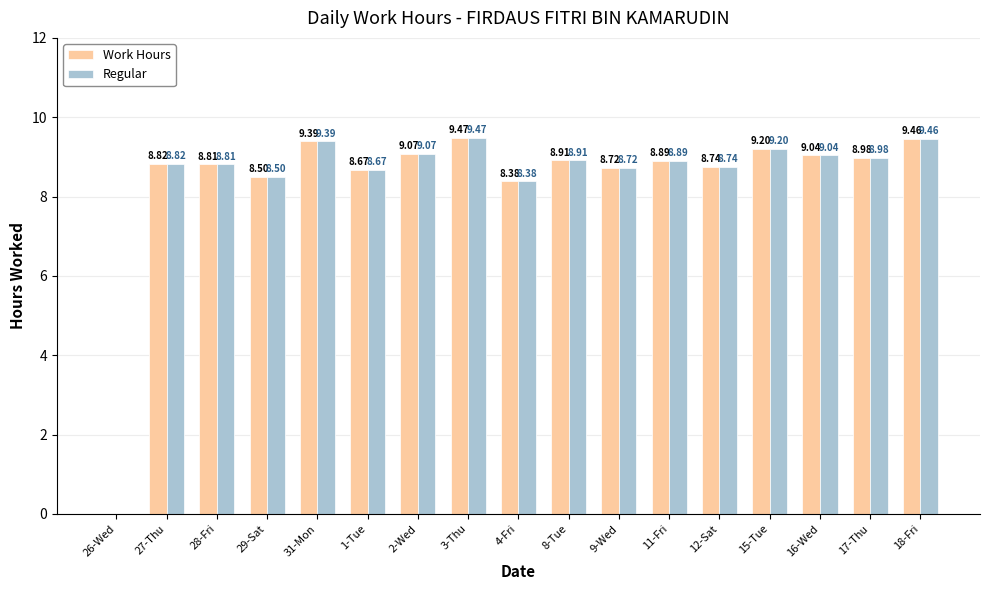

Reading left to right, list all the values displayed in this chart.

Work Hours: 0.0	8.8	8.8	8.5	9.4	8.7	9.1	9.5	8.4	8.9	8.7	8.9	8.7	9.2	9.0	9.0	9.5
Regular: 0.0	8.8	8.8	8.5	9.4	8.7	9.1	9.5	8.4	8.9	8.7	8.9	8.7	9.2	9.0	9.0	9.5